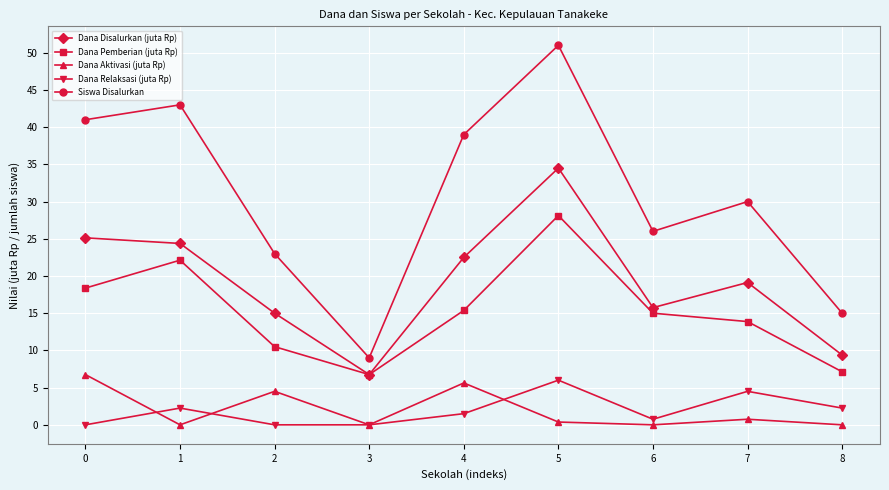

True or false: Dana Relaksasi (juta Rp) has more than 0 points higher than both neighbors.

True